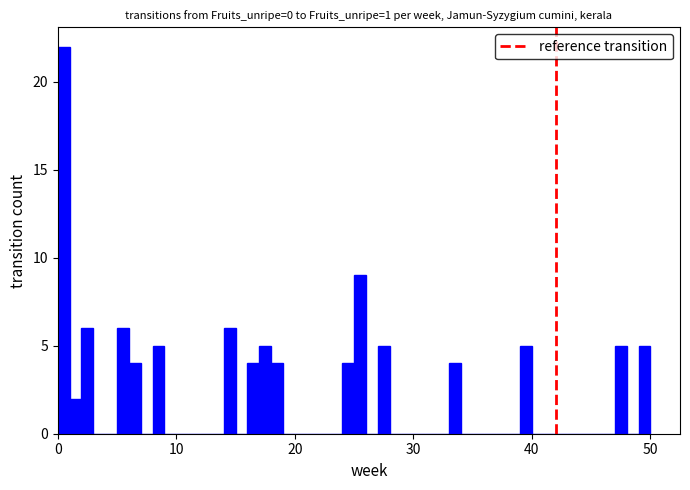

Read against the x-axis, roughly where is the centre of the tallest bar?

1